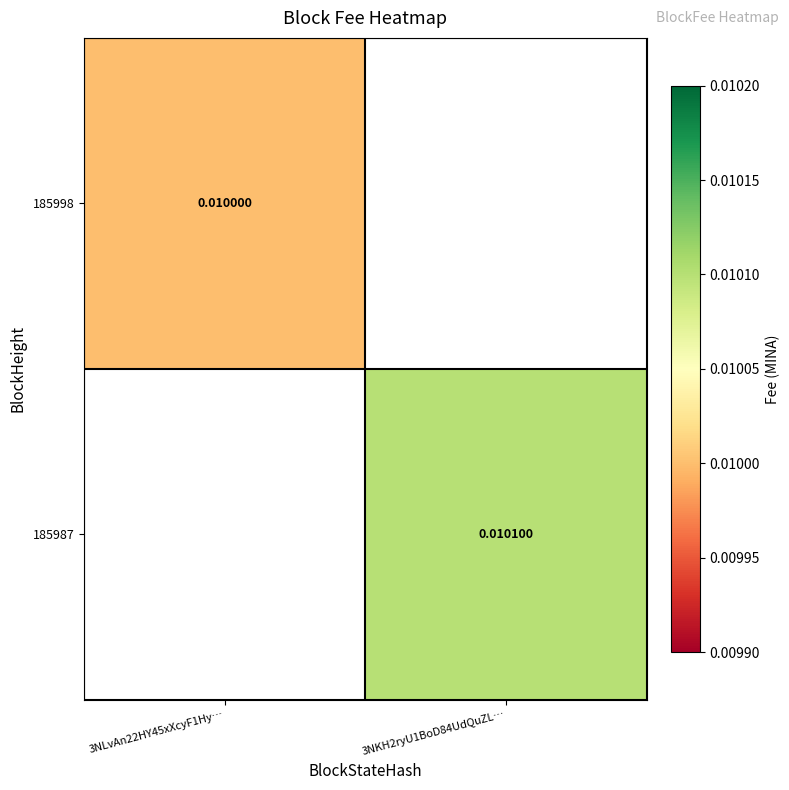

List the series in order of their peak value, lowest first.

185998, 185987